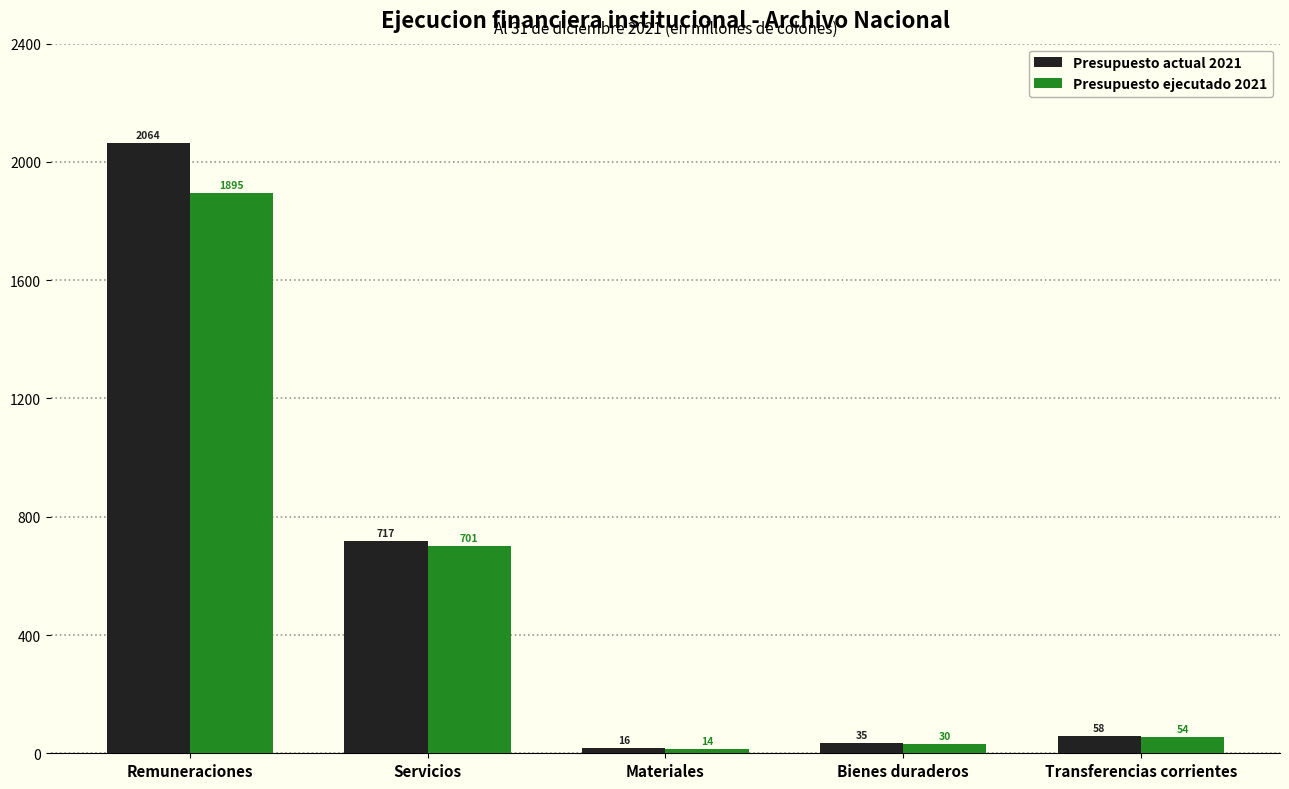

List the labels in order of Presupuesto actual 2021 value, smallest first.

Materiales, Bienes duraderos, Transferencias corrientes, Servicios, Remuneraciones